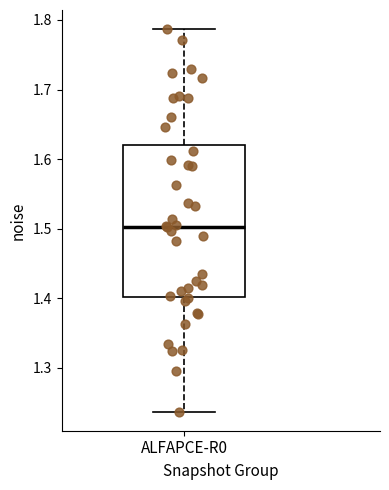

Transcribe this box plot: give where the median line is, the range the box spans, and where the two whiskers end, as read against the y-axis. The values are not printed on the chart, so give them approximately, as read against the axis.

median 1.50, box 1.40 to 1.62, whiskers 1.24 to 1.79